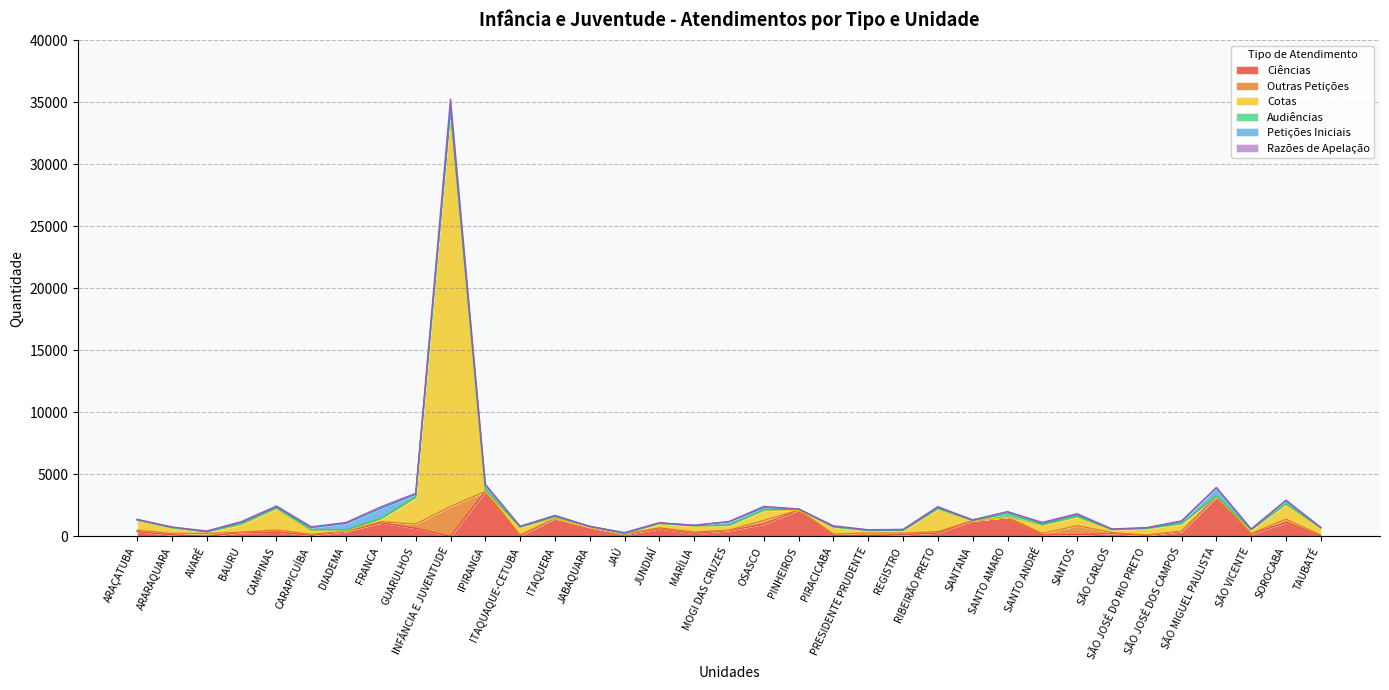

Does the chart have visible grid lines?

Yes